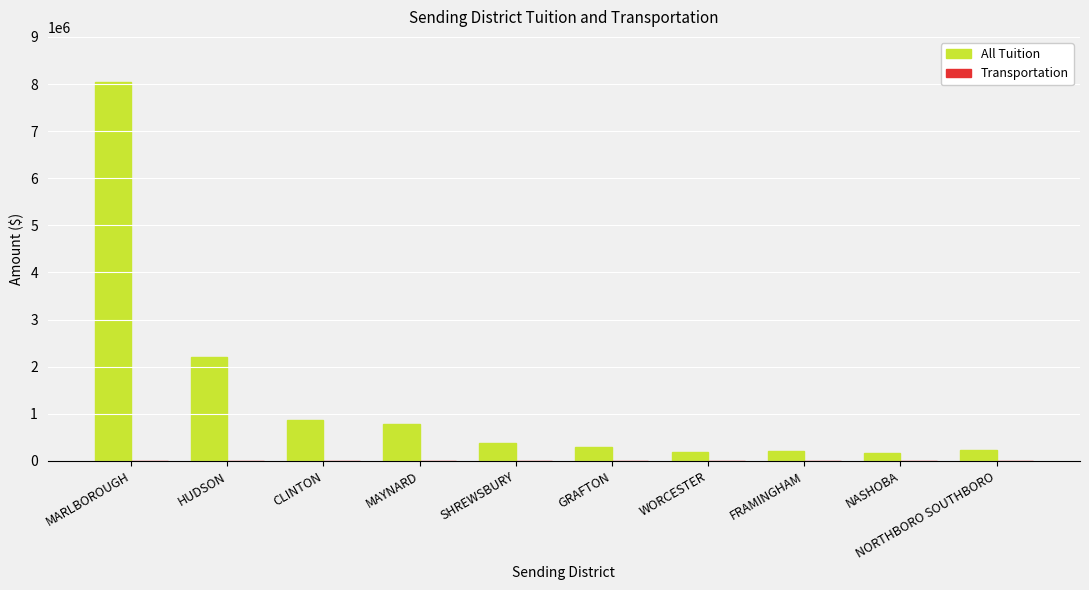

How many bars are there in total?

10